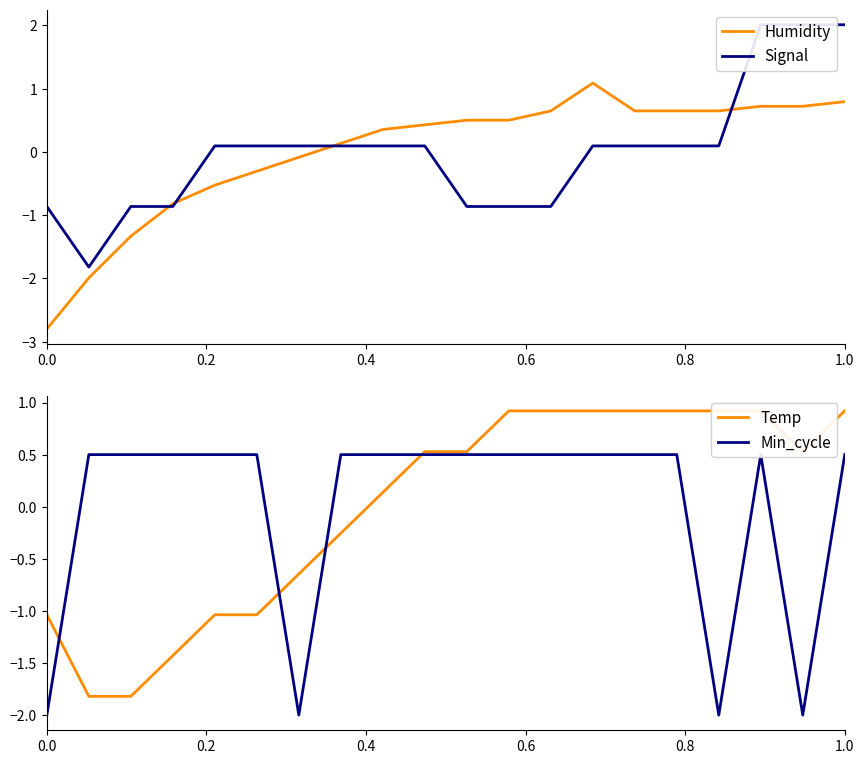

How many series are shown in this chart?

4